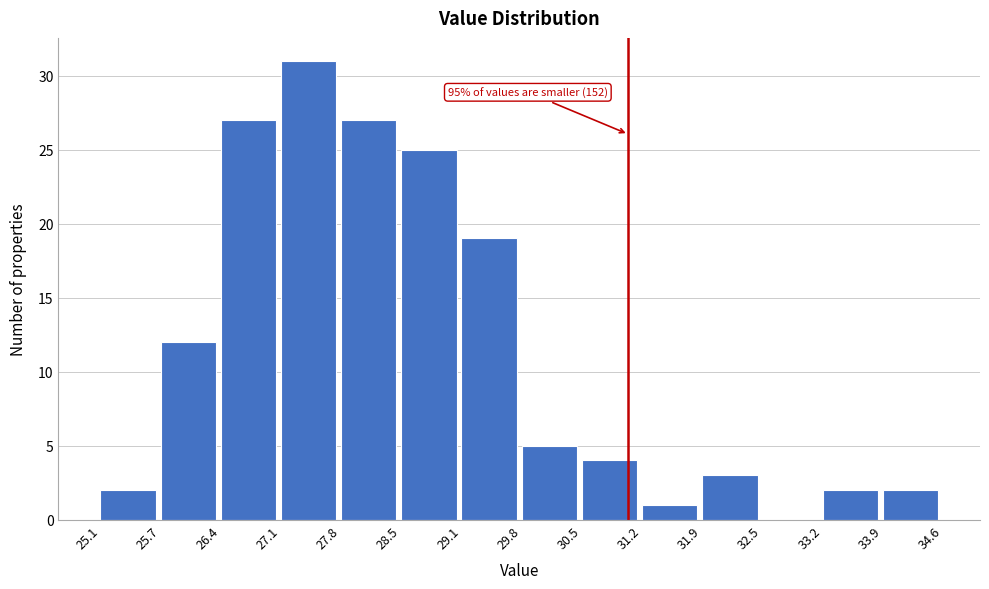

Over which range of the x-axis is the bar tallest?

27.1 to 27.8